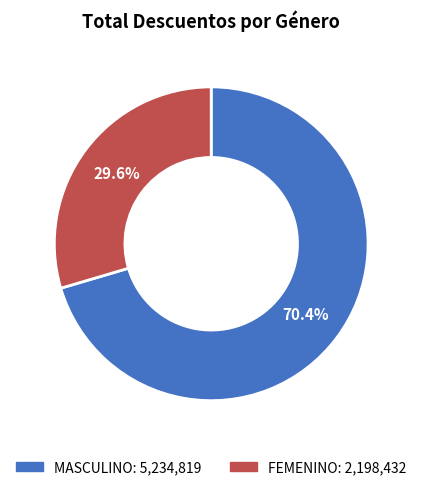

How many segments does this pie chart have?

2